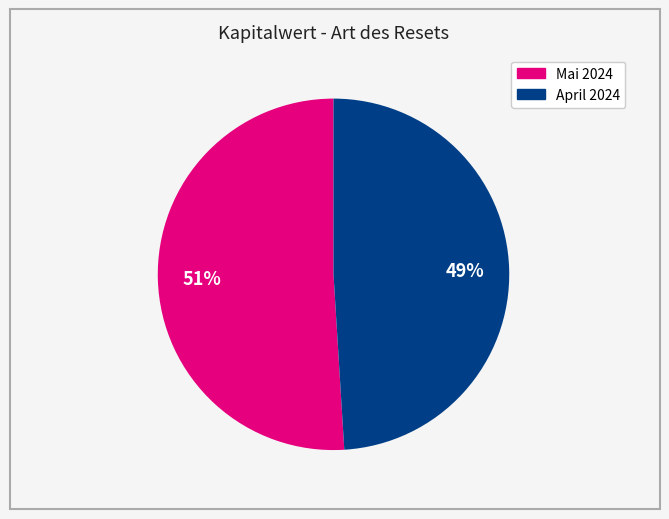

To the nearest percent, what is the difference between the largest and smallest slice percentages?

2%